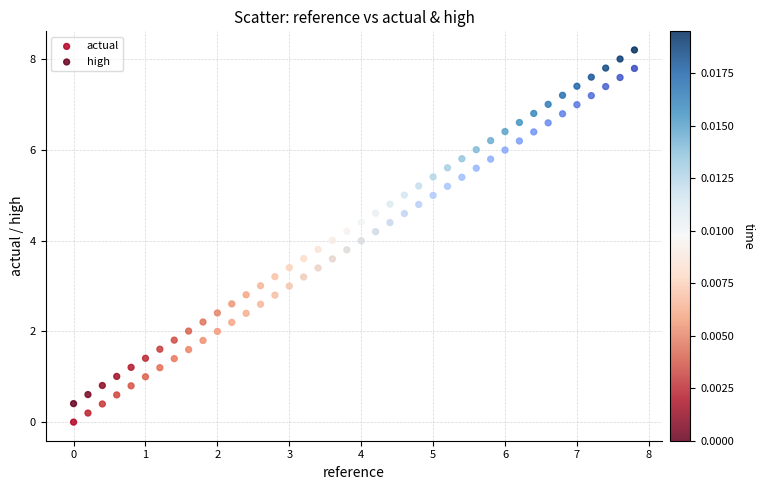

Across all data points, what is the range of Y values (max minus min)?

8.2